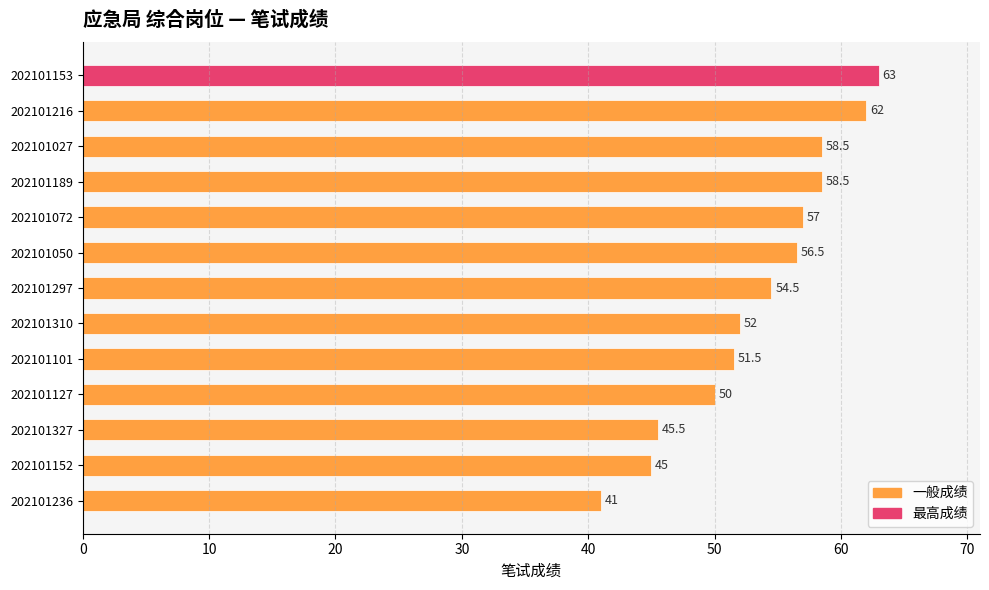

What is the value of the 13th bar from the top?

41.0